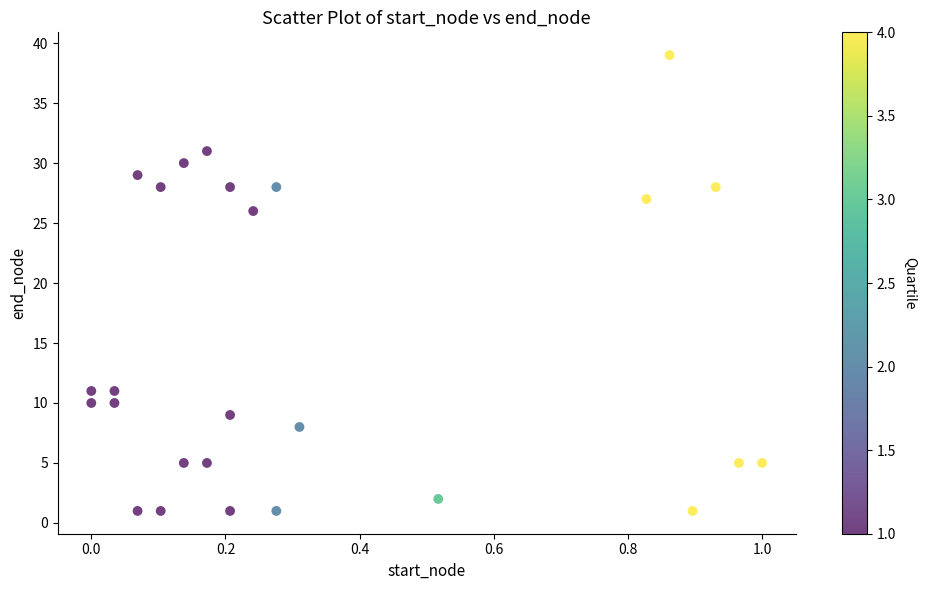

What Y value in the scatter plot is closest to 20?

26